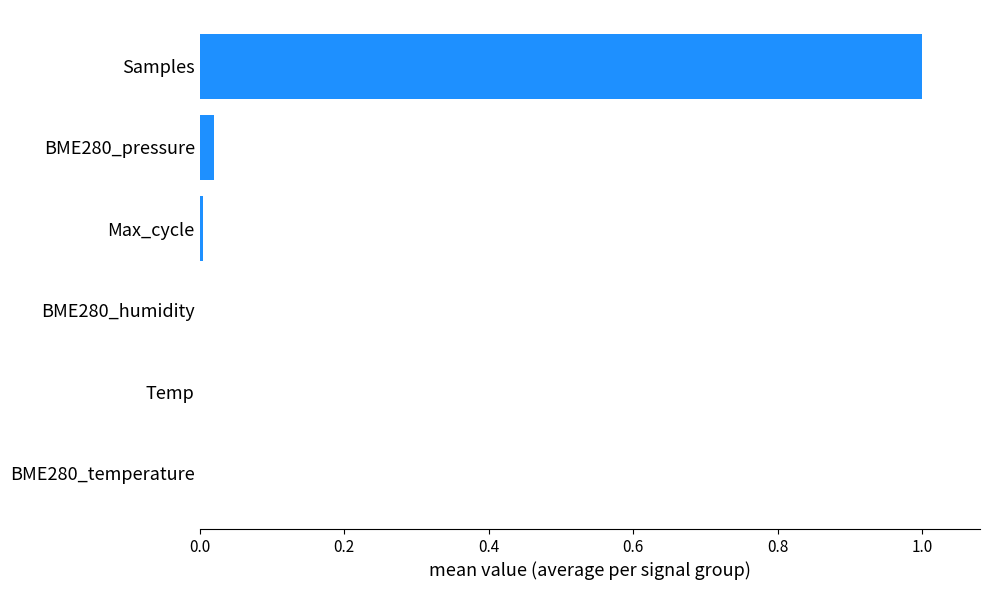

What is the sum of all values?

1.0